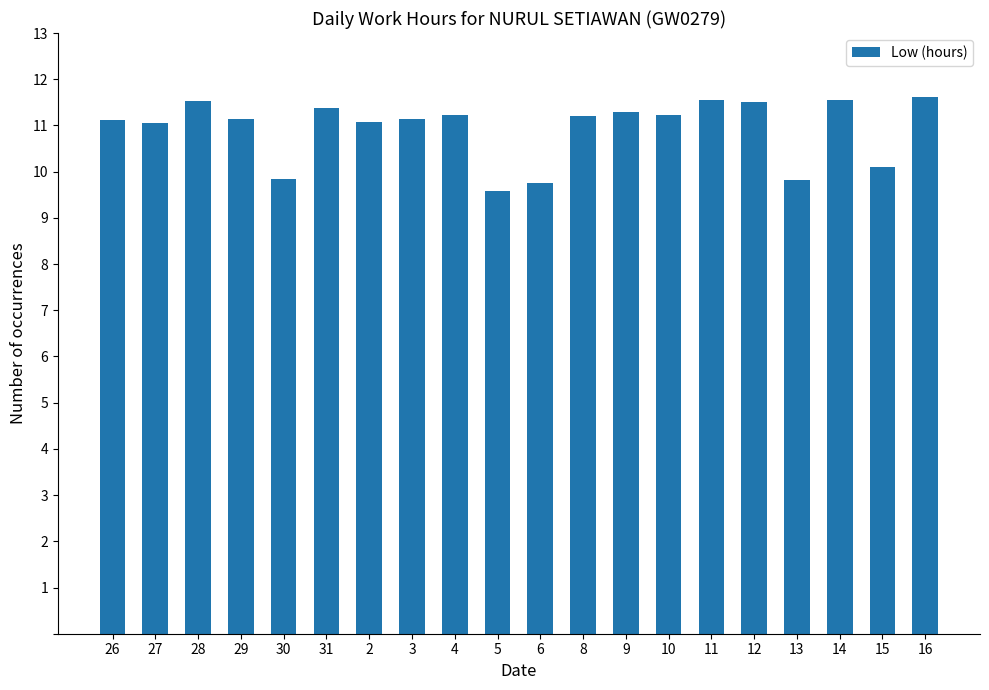

How many data points does each series have?

20